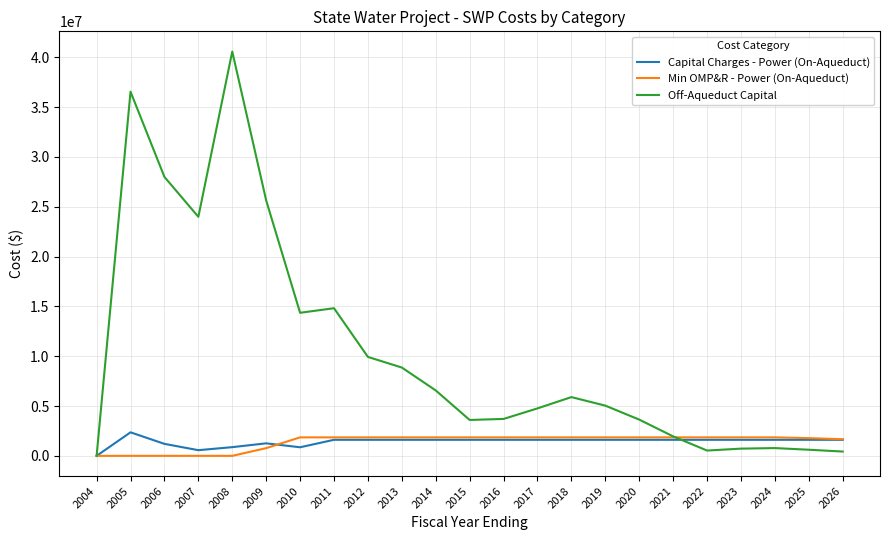

What is the maximum value for Off-Aqueduct Capital?

40564501.0